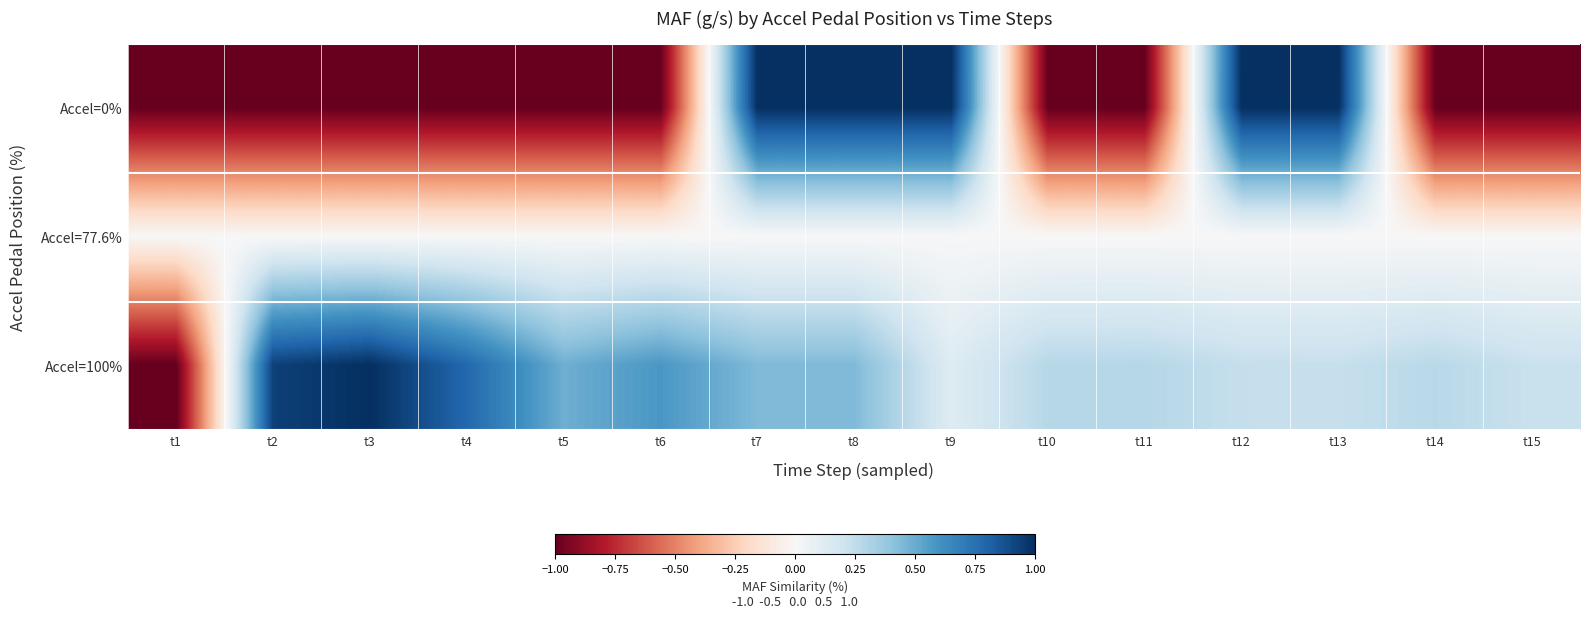

Reading left to right, transcribe all the data shown in this chart.

Accel=0%: t1=-1.0	t2=-1.0	t3=-1.0	t4=-1.0	t5=-1.0	t6=-1.0	t7=1.0	t8=1.0	t9=1.0	t10=-1.0	t11=-1.0	t12=1.0	t13=1.0	t14=-1.0	t15=-1.0
Accel=77.6%: t1=0.0	t2=0.0	t3=0.0	t4=0.0	t5=0.0	t6=0.0	t7=0.0	t8=0.0	t9=0.0	t10=0.0	t11=0.0	t12=0.0	t13=0.0	t14=0.0	t15=0.0
Accel=100%: t1=-1.0	t2=0.9	t3=1.0	t4=0.8	t5=0.5	t6=0.6	t7=0.4	t8=0.4	t9=0.1	t10=0.3	t11=0.3	t12=0.2	t13=0.2	t14=0.3	t15=0.2